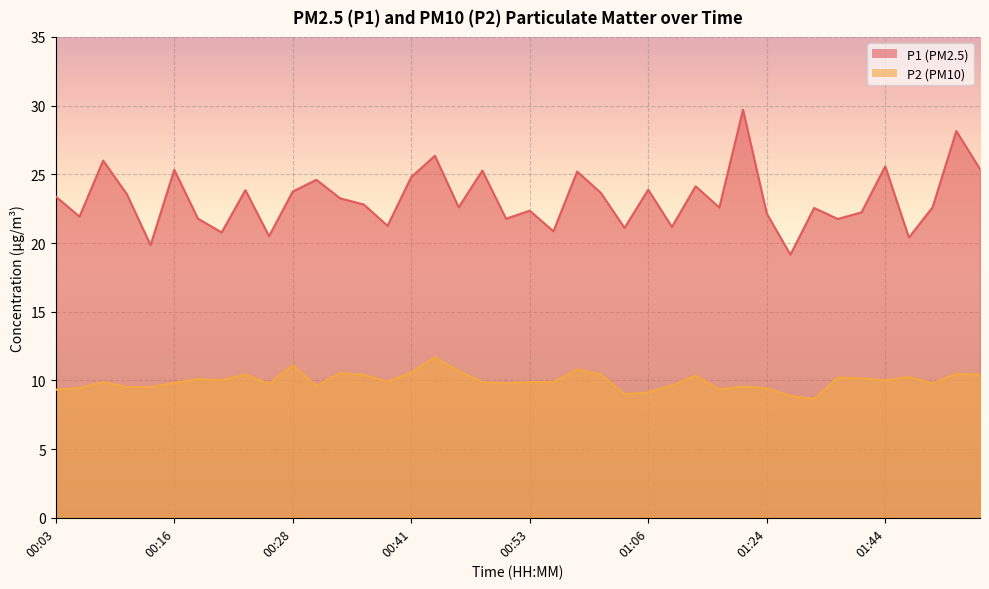

At which label is P1 closest to 24?

01:06